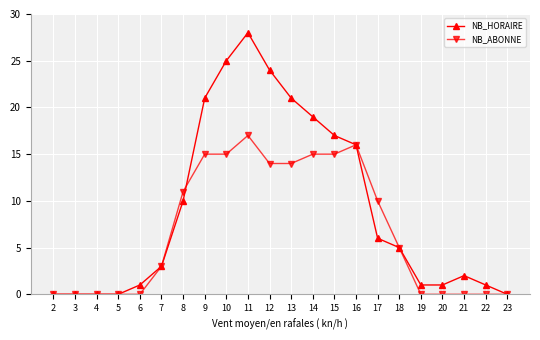

How many values in the NB_ABONNE series are below 5?

11